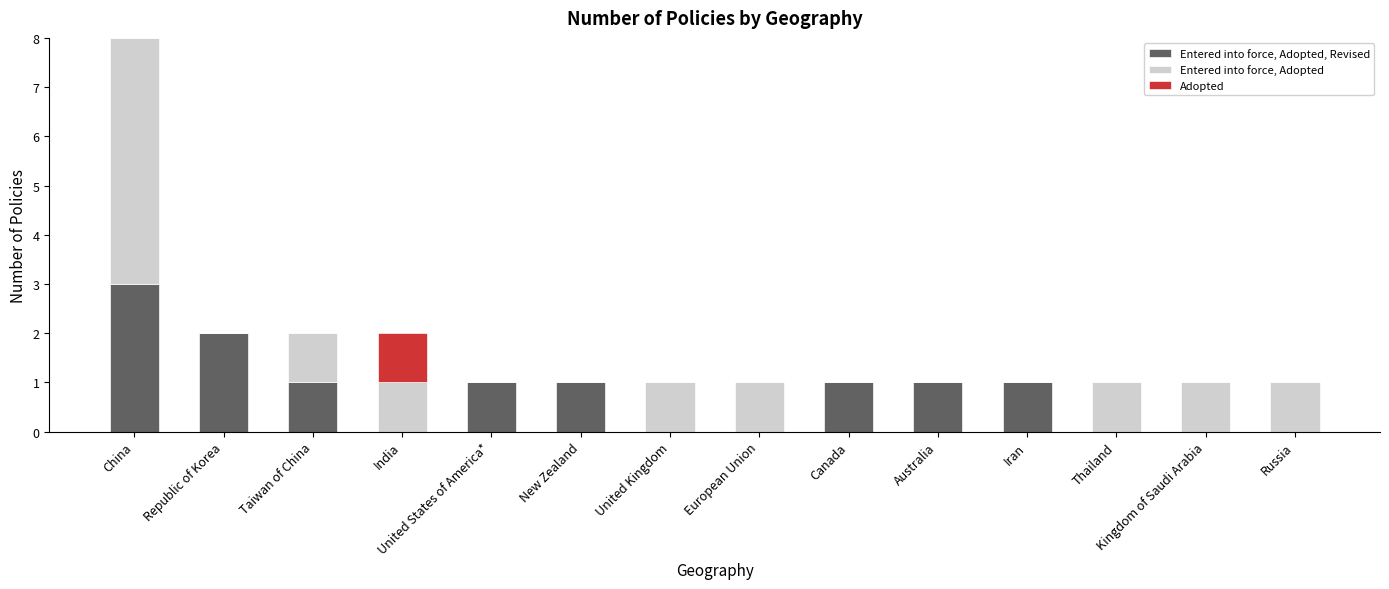

At which category is the sum across all series the highest?

China